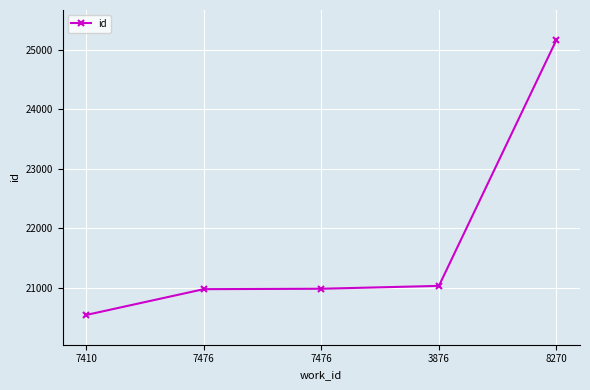

Does the chart display data point markers on the line(s)?

Yes